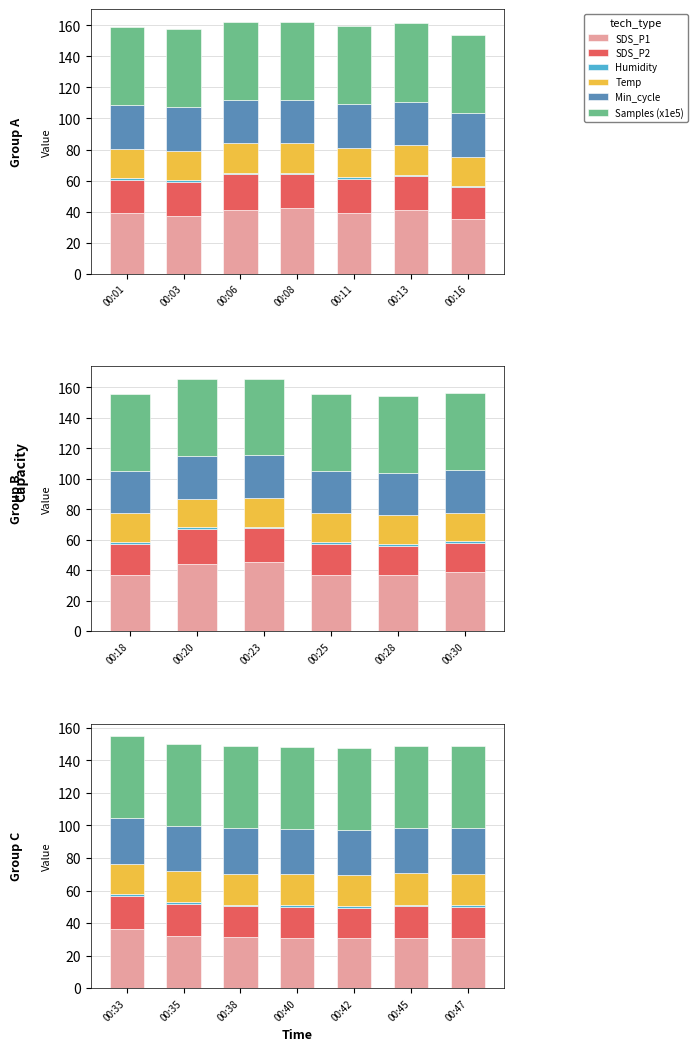

What is the sum of the Samples (x1e5) values at 00:42 and 00:47?

100.7